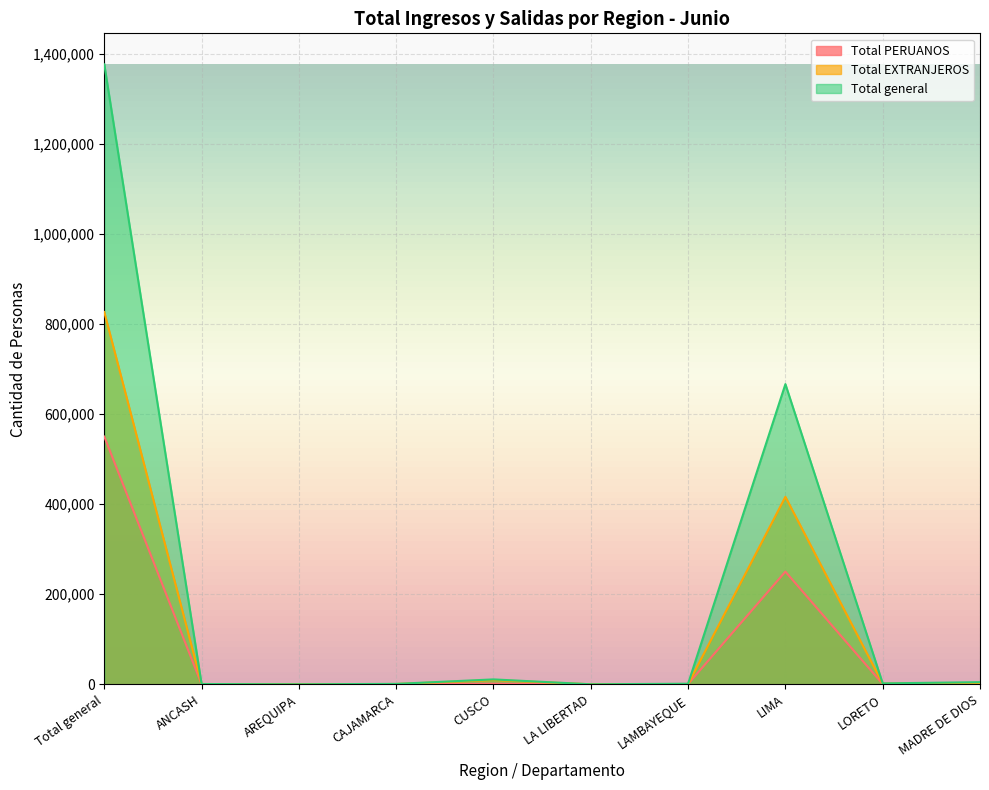

True or false: Total general has more than 0 interior local peaks.

True